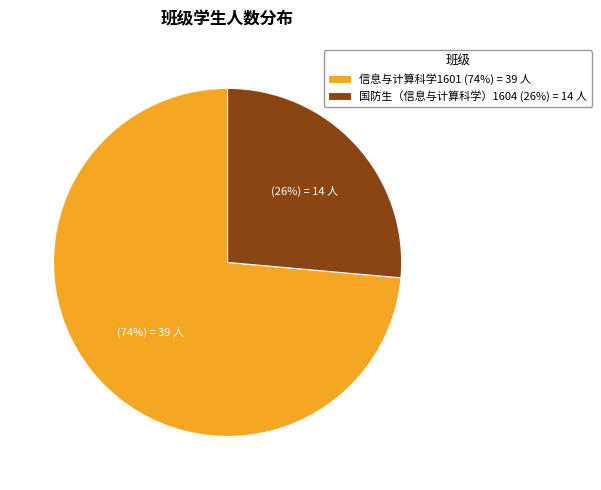

Count the number of slices in the pie.

2